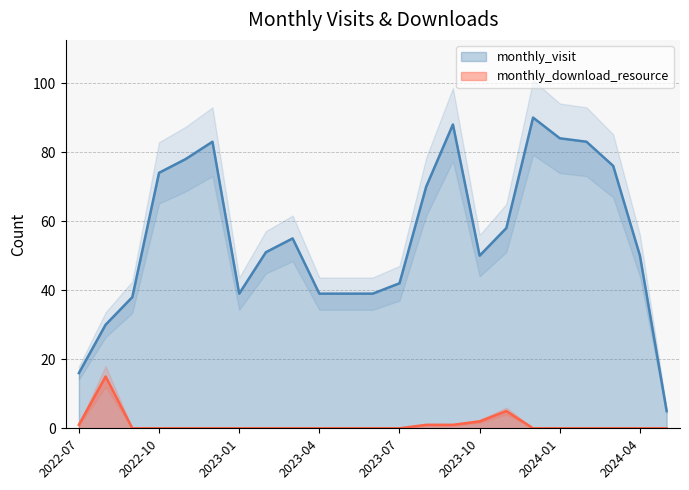

True or false: monthly_visit has more than 1 points higher than both neighbors.

True